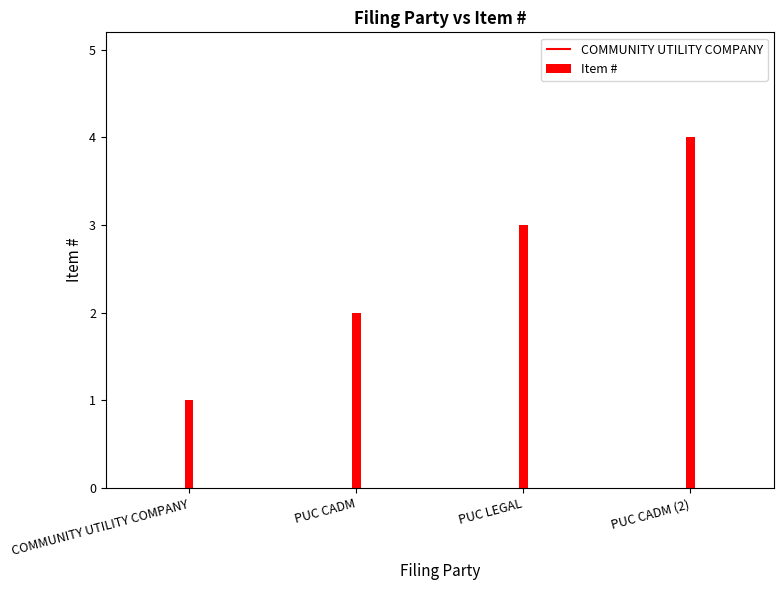

What is the value of the 2nd bar from the left?

2